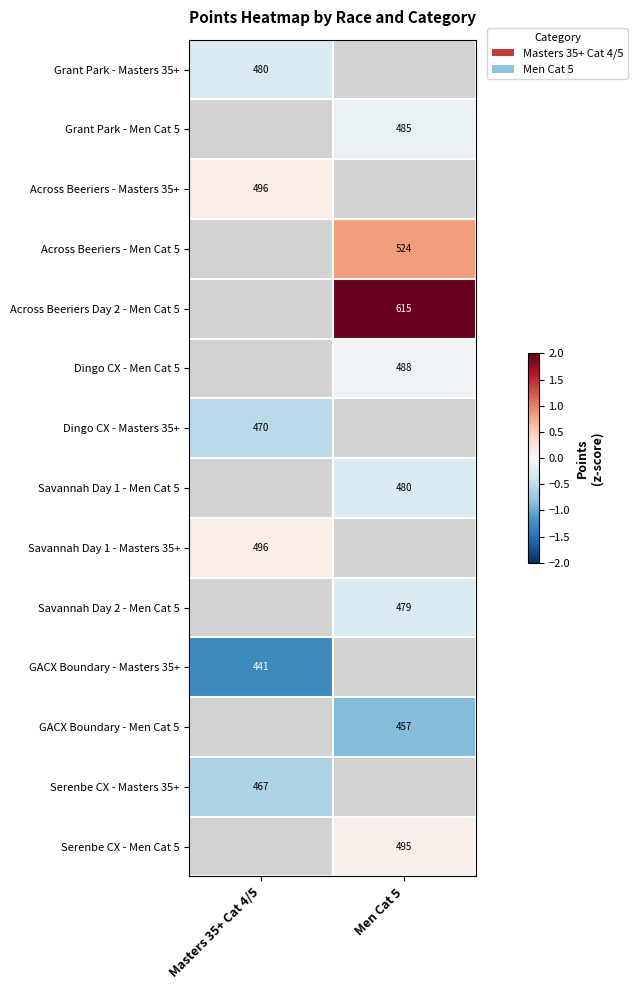

What is the smallest value displayed?

-1.3